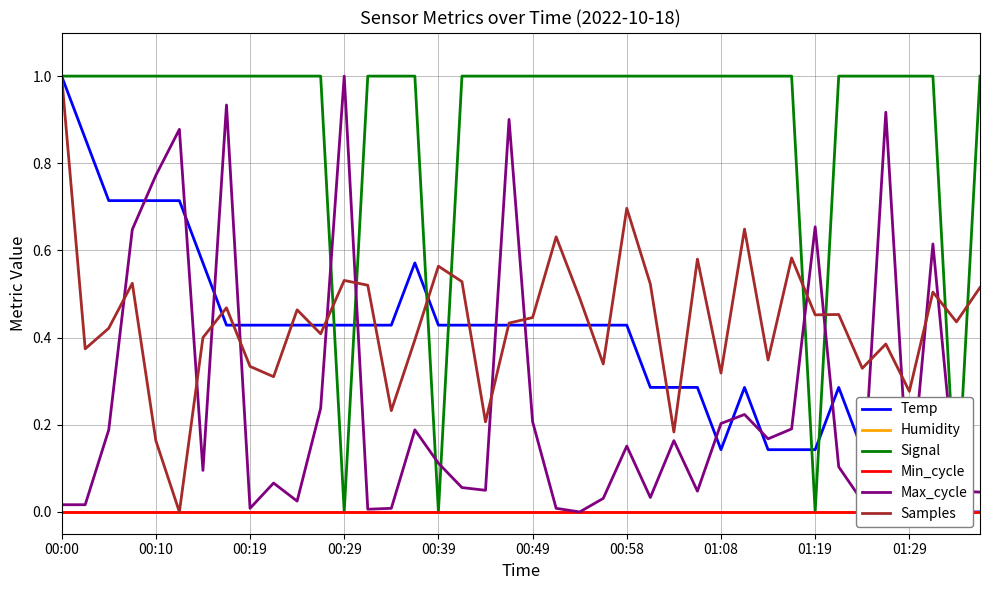

How many series are shown in this chart?

6